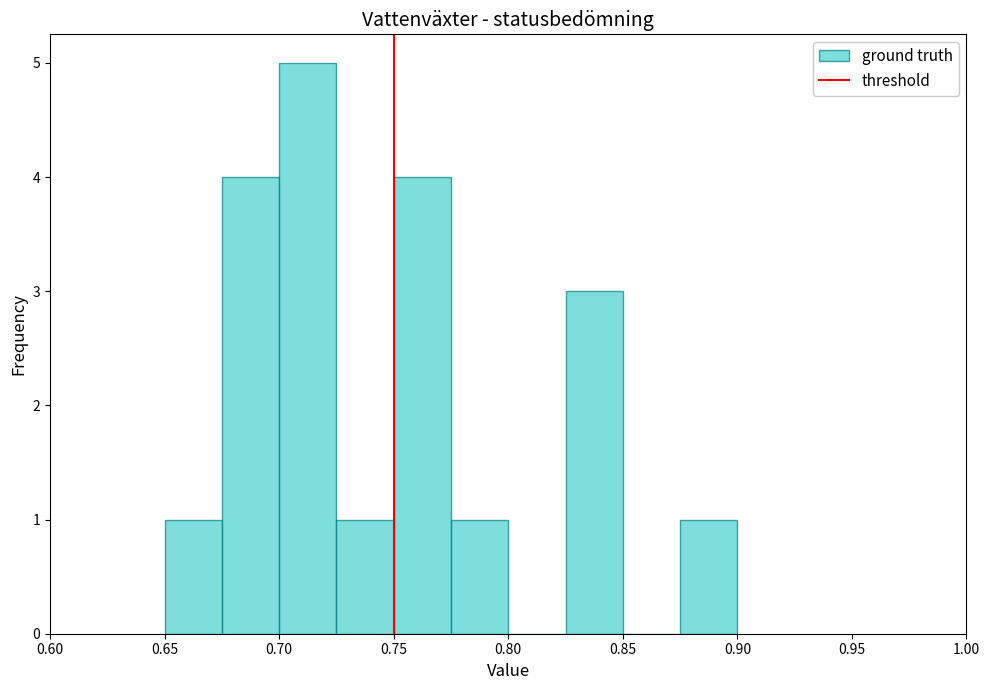

How tall is the bar that spans 0.675 to 0.700 on the x-axis? The values are not printed on the chart, so give them approximately, as read against the axis.

4